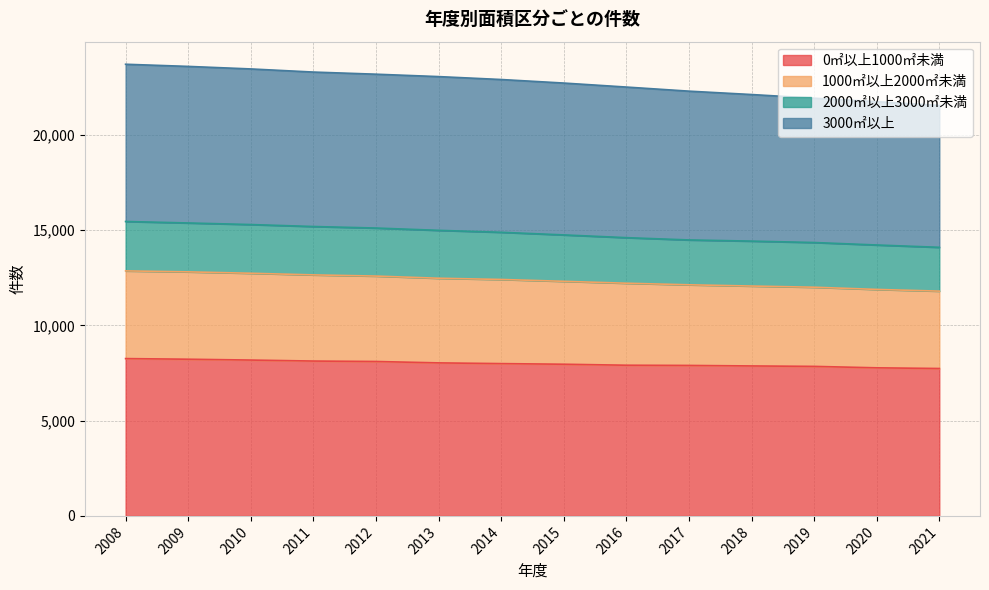

At which label does 0㎡以上1000㎡未満 first exceed 7993?

2008